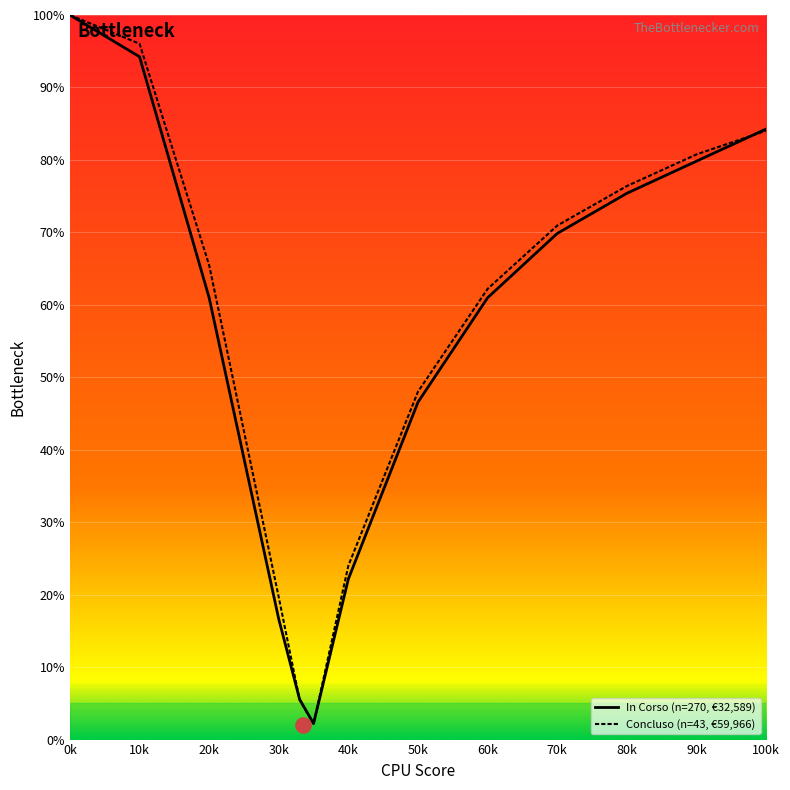

Which series has the largest total across all categories?

Concluso (n=43, €59,966)